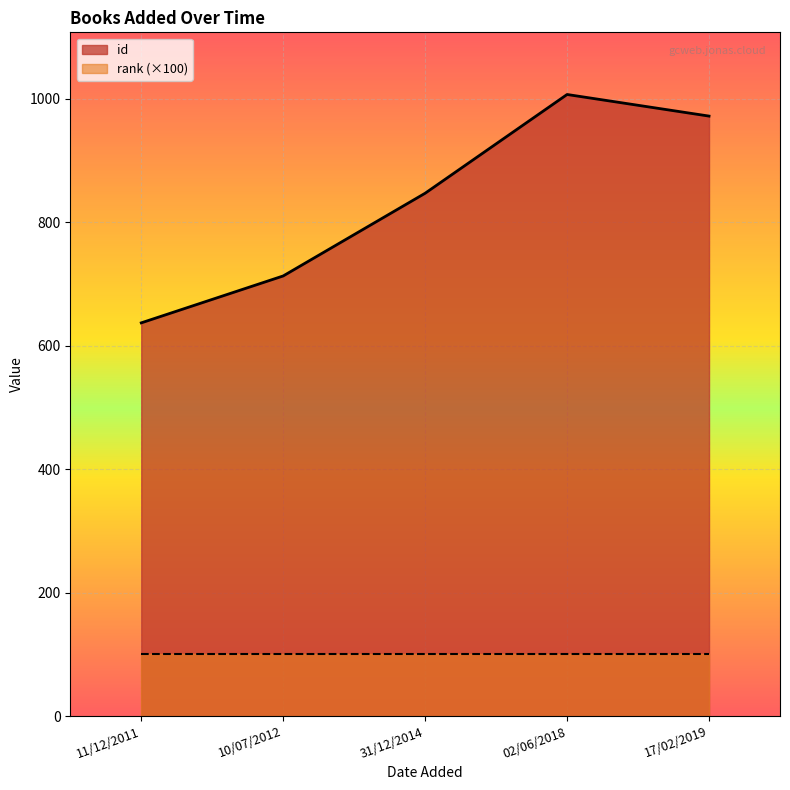

True or false: there are more than 1 points higher than both neighbors.

False